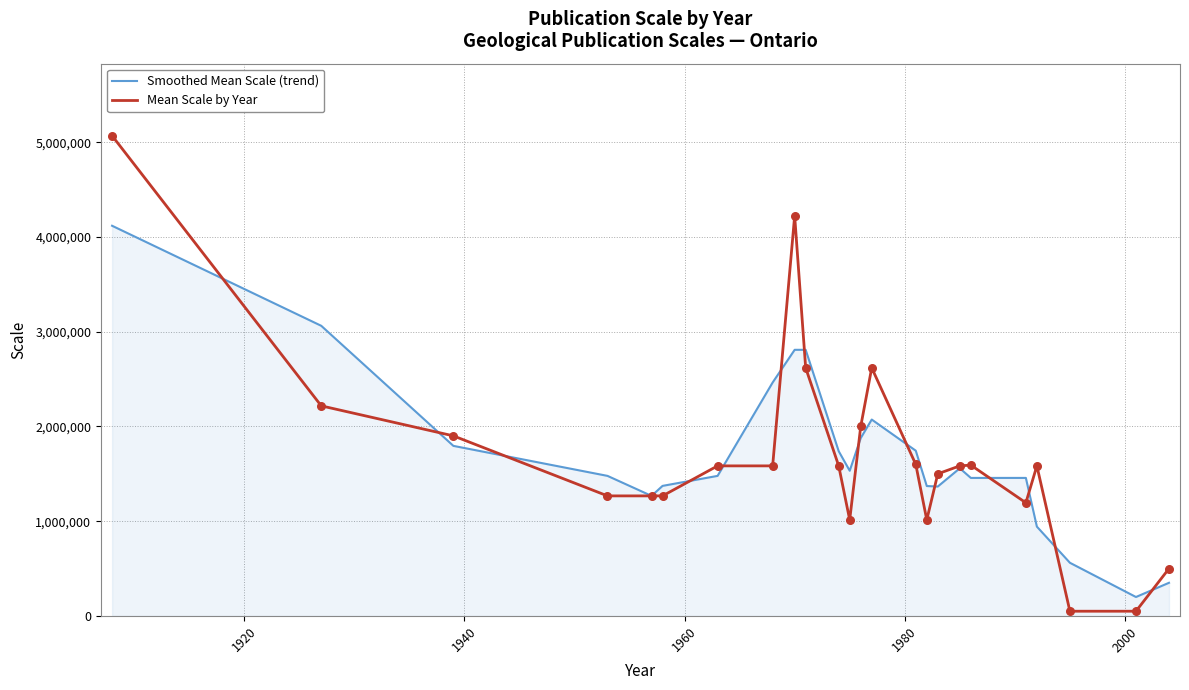

Rank the series by their maximum value, from lowest to highest.

Smoothed Mean Scale (trend), Mean Scale by Year